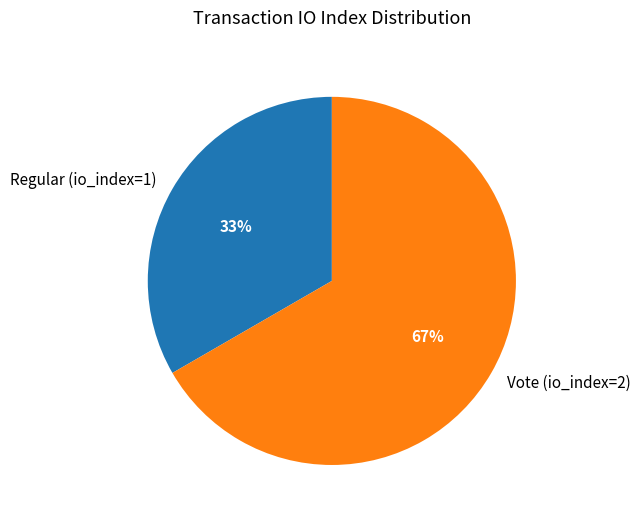

To the nearest percent, what is the combined percentage of Regular (io_index=1) and Vote (io_index=2)?

100%